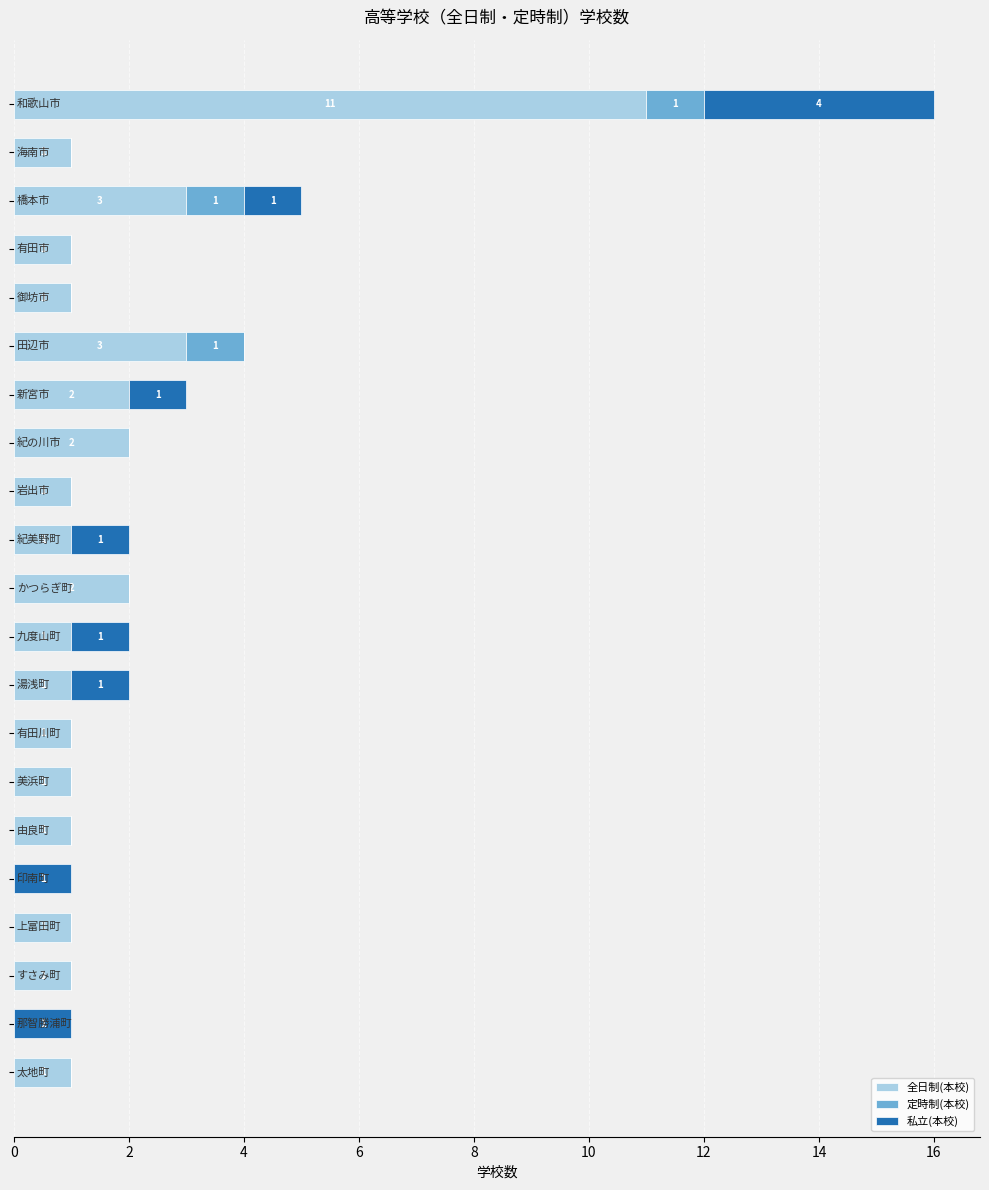

What is the maximum value for 全日制(本校)?

11